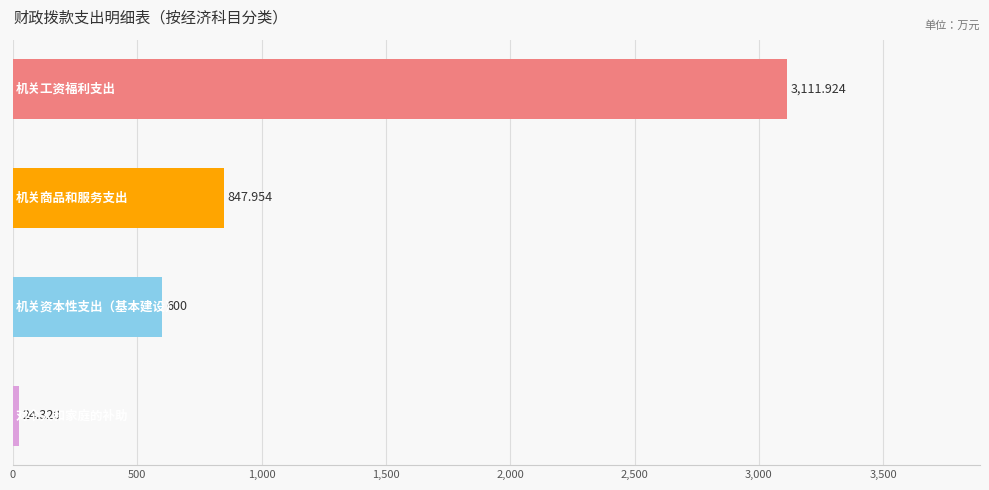

How many data points are above 847?

2